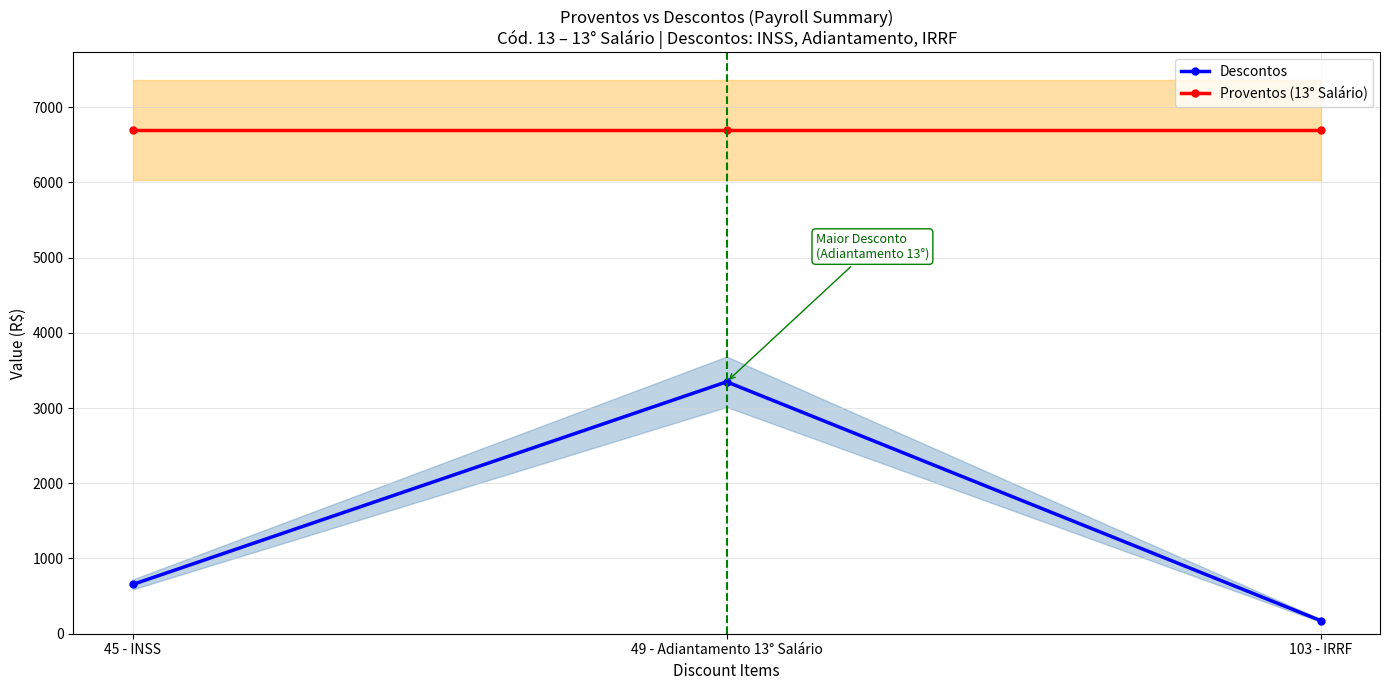

The value of Descontos at 49 - Adiantamento 13° Salário is 4901.3. True or false?

False